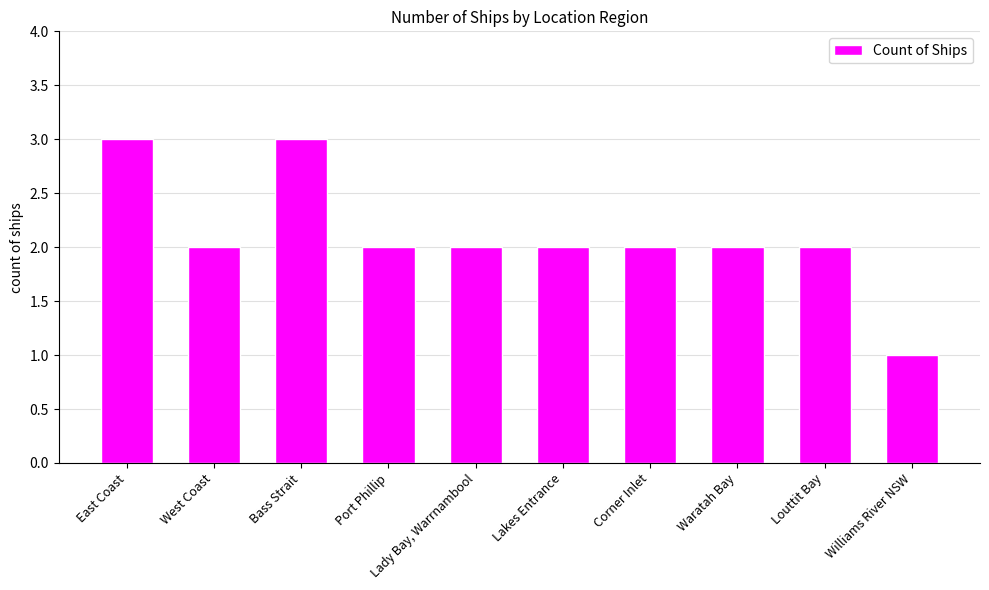

How many series are shown in this chart?

1